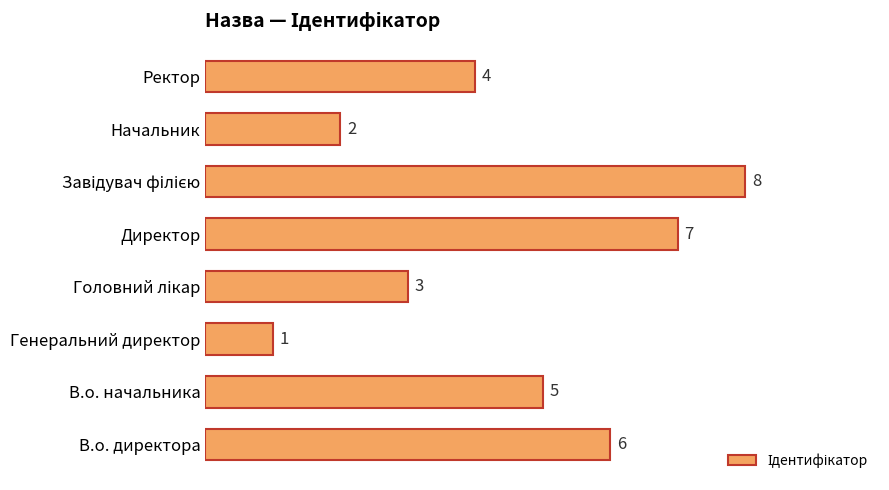

Count the number of data series in this chart.

1